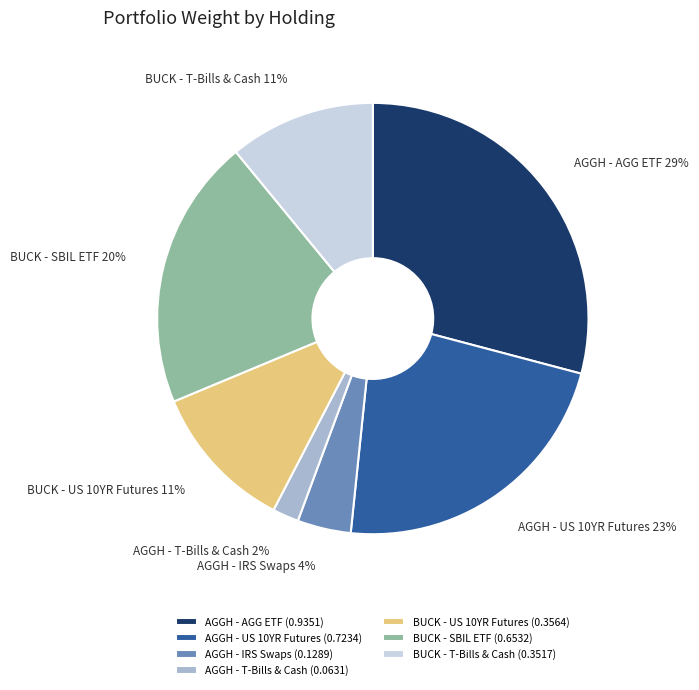

Is the sum of AGGH - IRS Swaps and AGGH - AGG ETF greater than half?

No